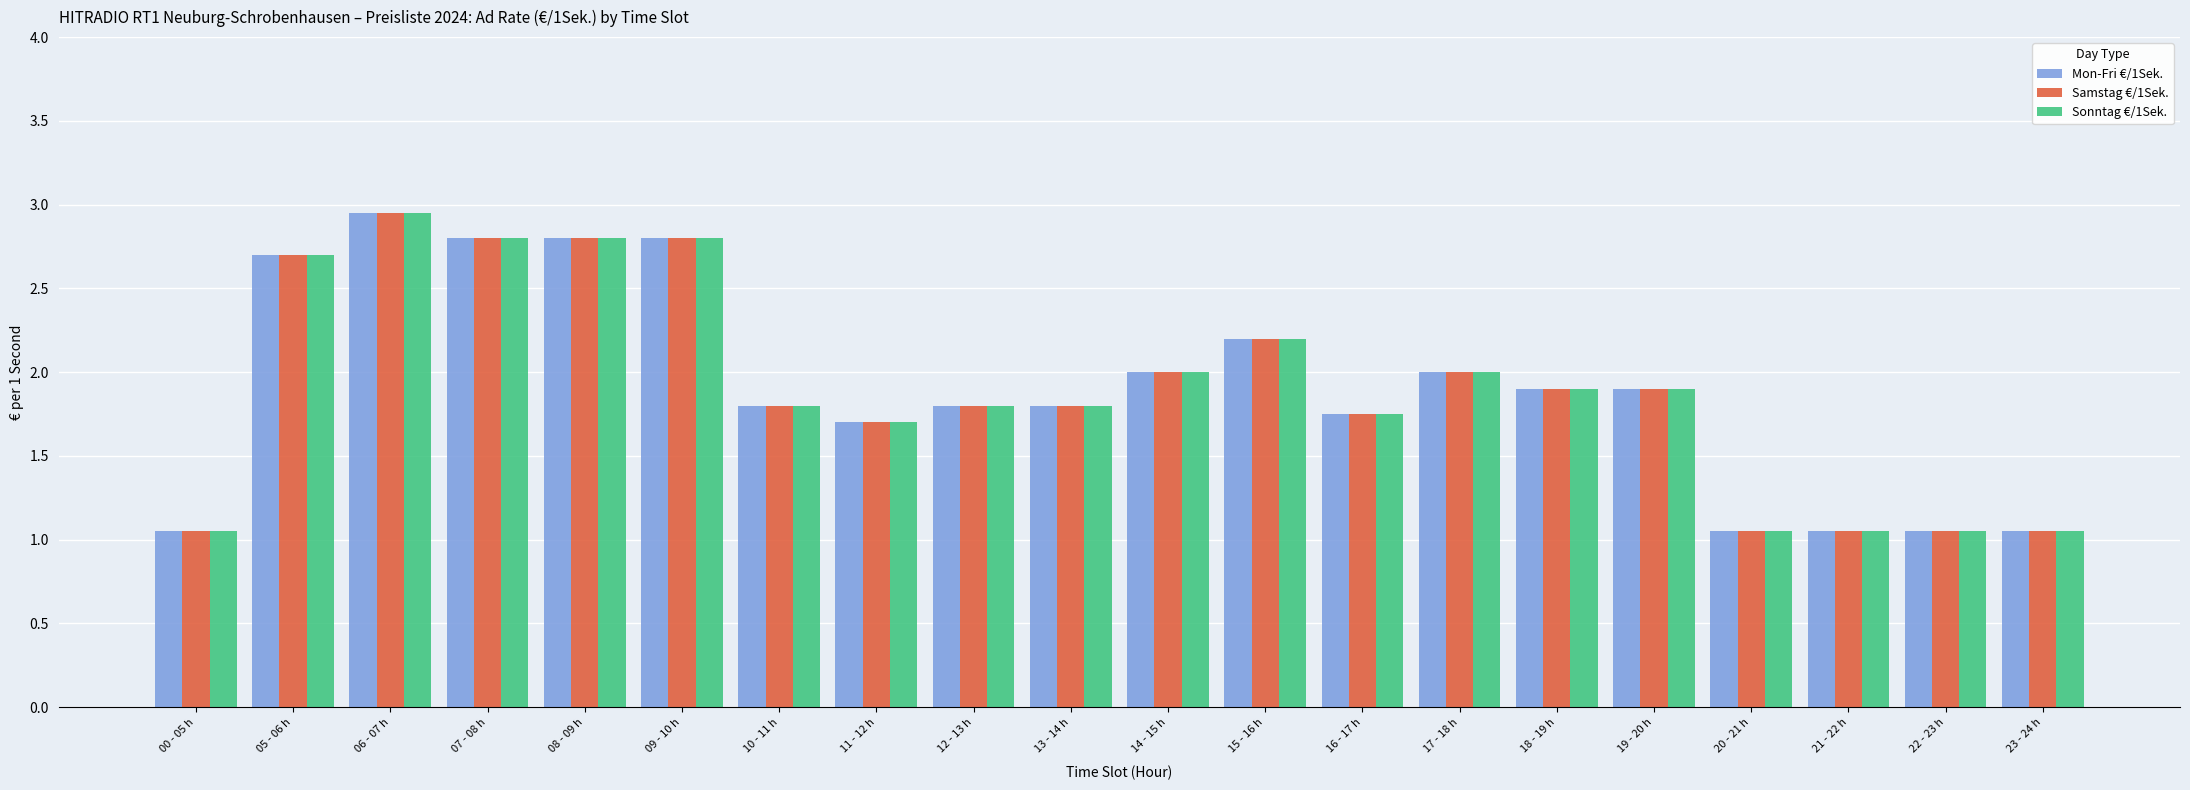

True or false: Mon-Fri €/1Sek. has a value of 0.4 at 23 - 24 h.

False